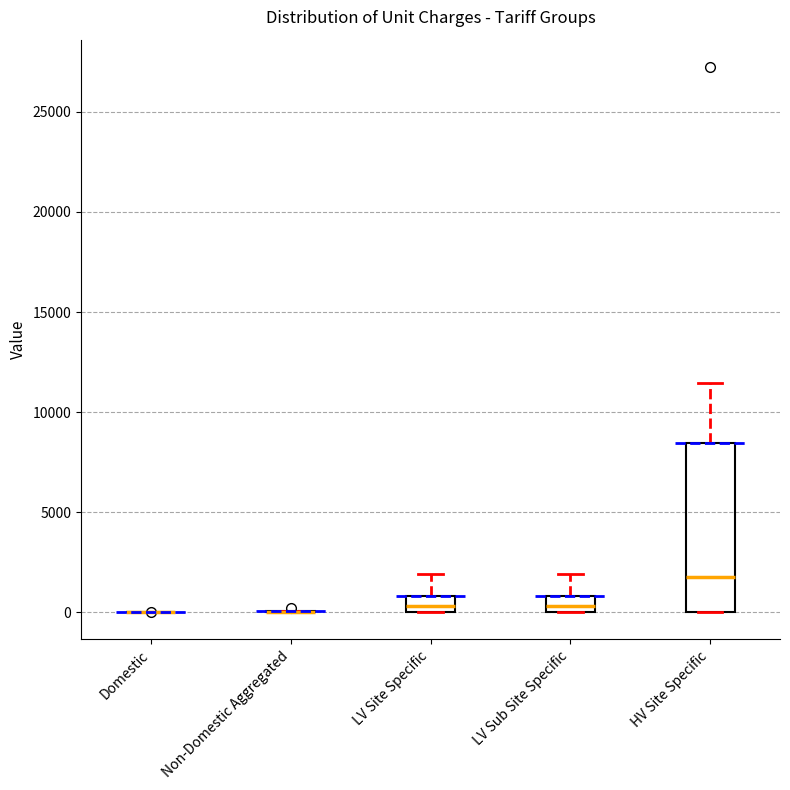

Comparing the boxes themselves (not the whiskers), which one is the tallest?

HV Site Specific